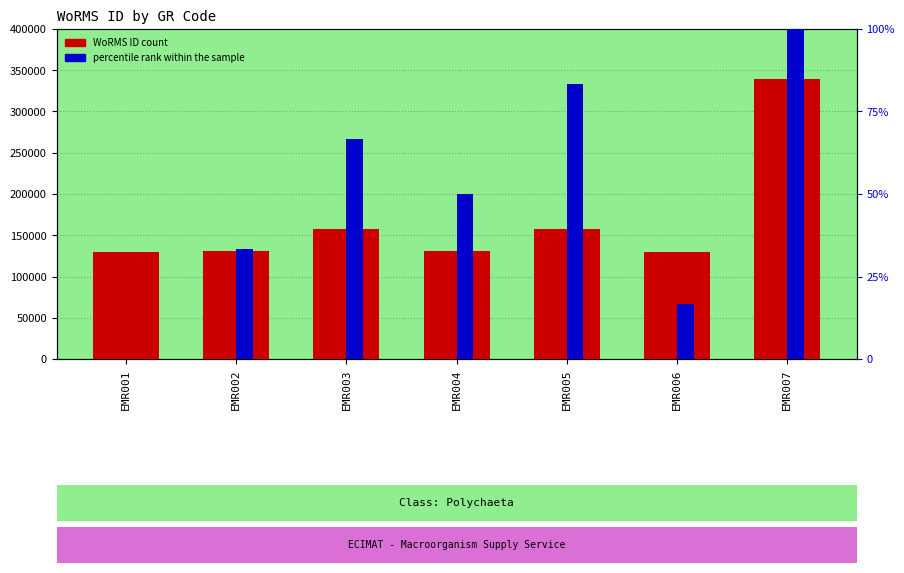

What are all the series names shown in the legend?

WoRMS ID (count), percentile rank within the sample